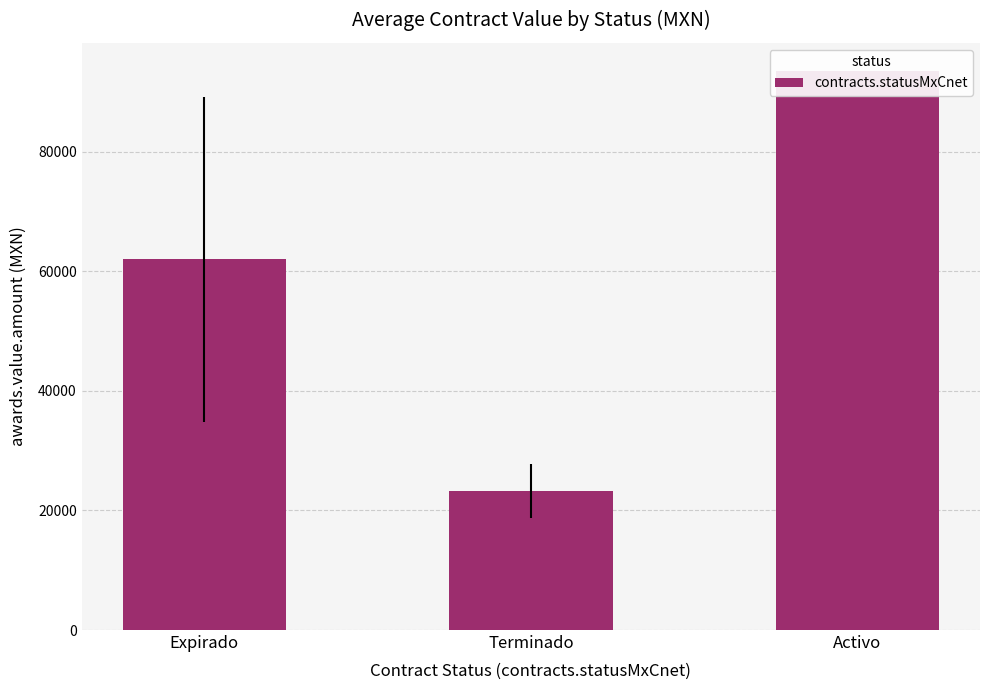

What is the change in value from Terminado to Activo?

+70264.2